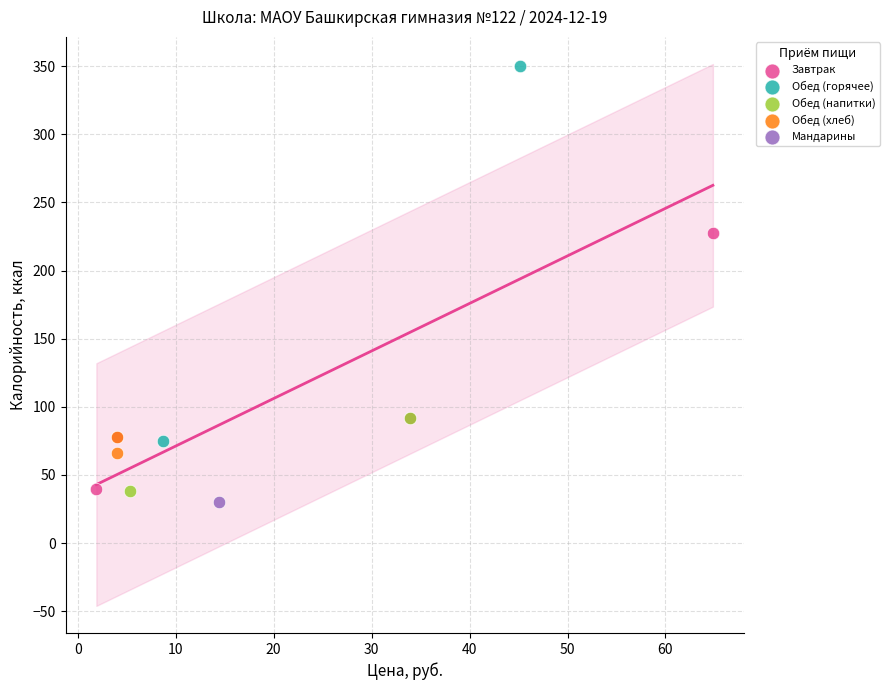

What are all the series names shown in the legend?

Завтрак, Обед (горячее), Обед (напитки), Обед (хлеб), Мандарины